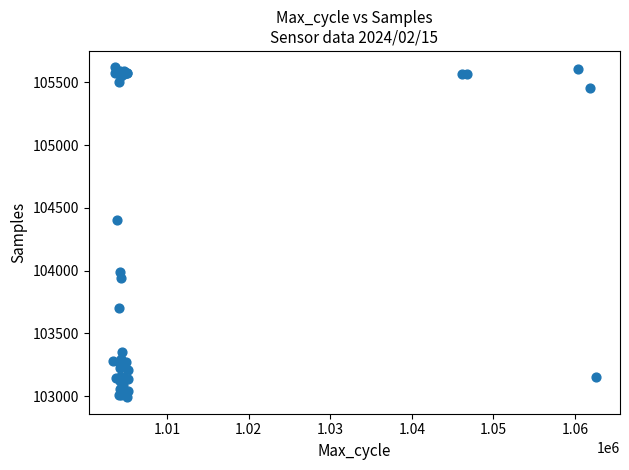

What Y value in the scatter plot is closest to 104304?

104406